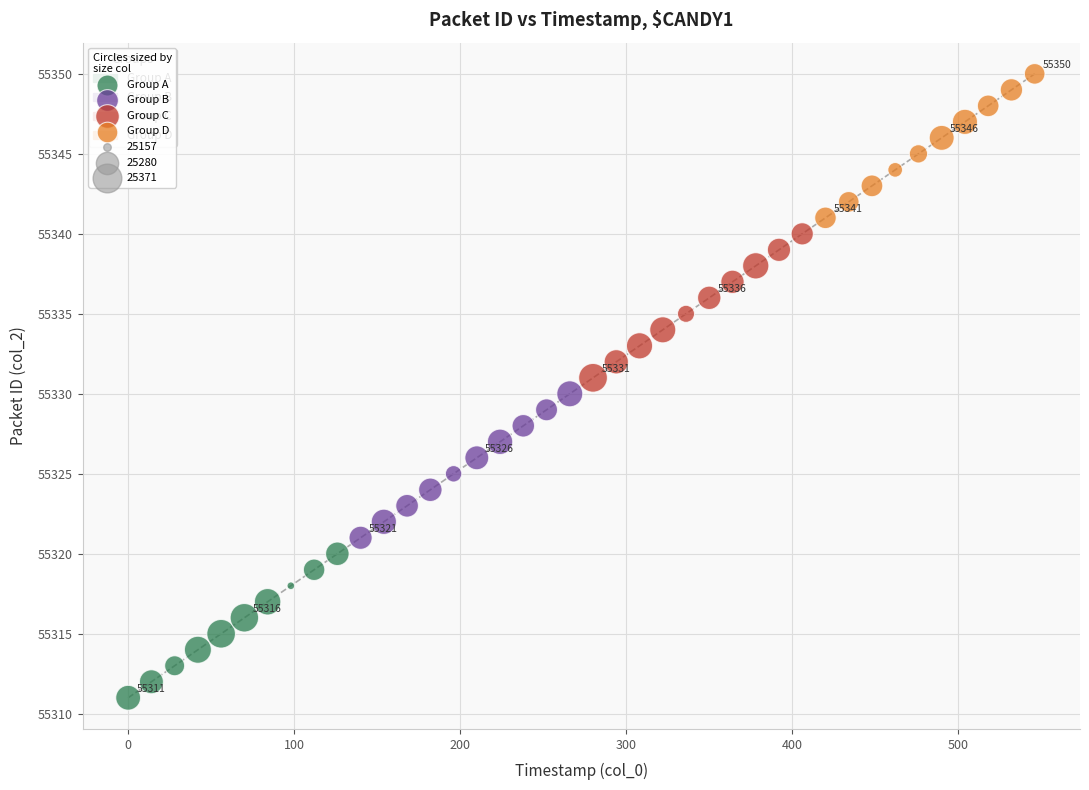

Which series reaches the maximum Y coordinate?

Group D